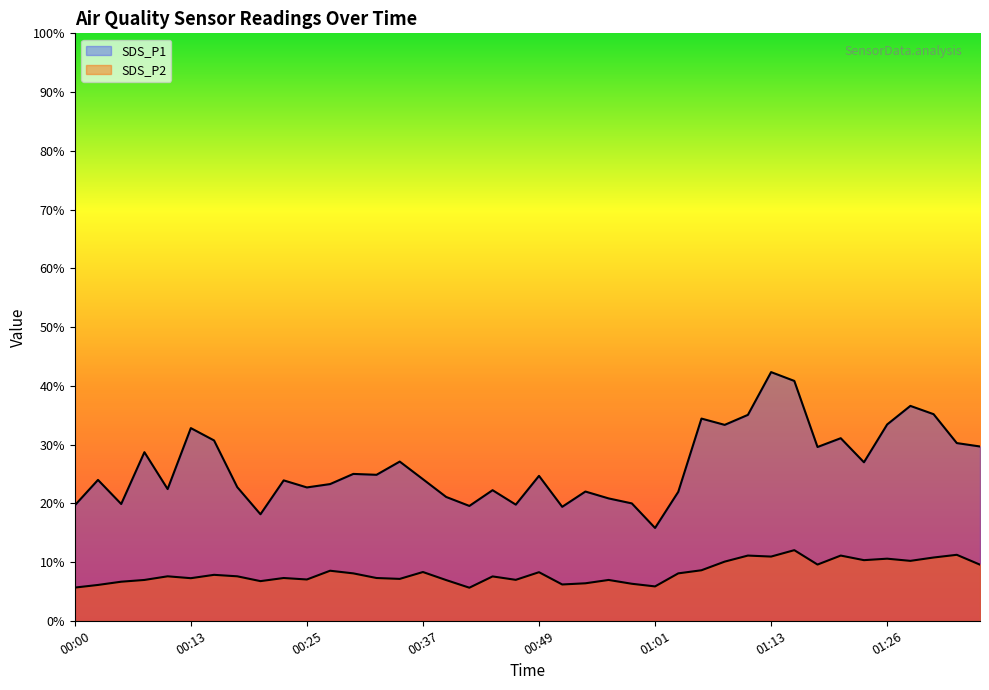

What is the sum of the SDS_P1 values at 00:05 and 01:33?

50.1